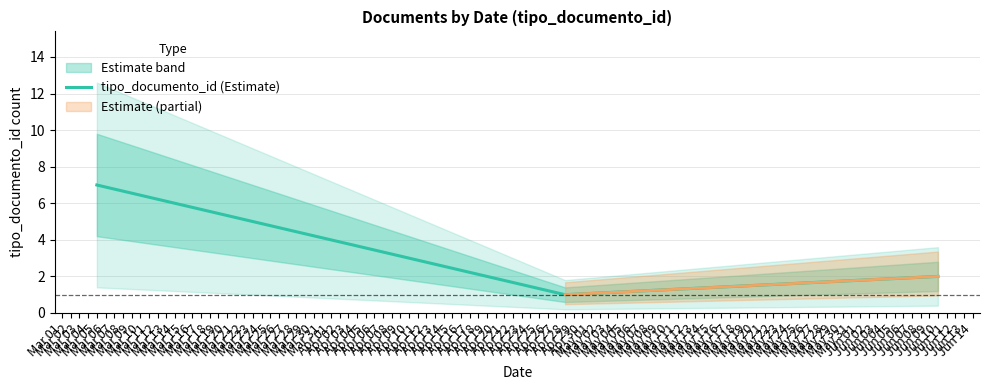

Does the chart have visible grid lines?

Yes